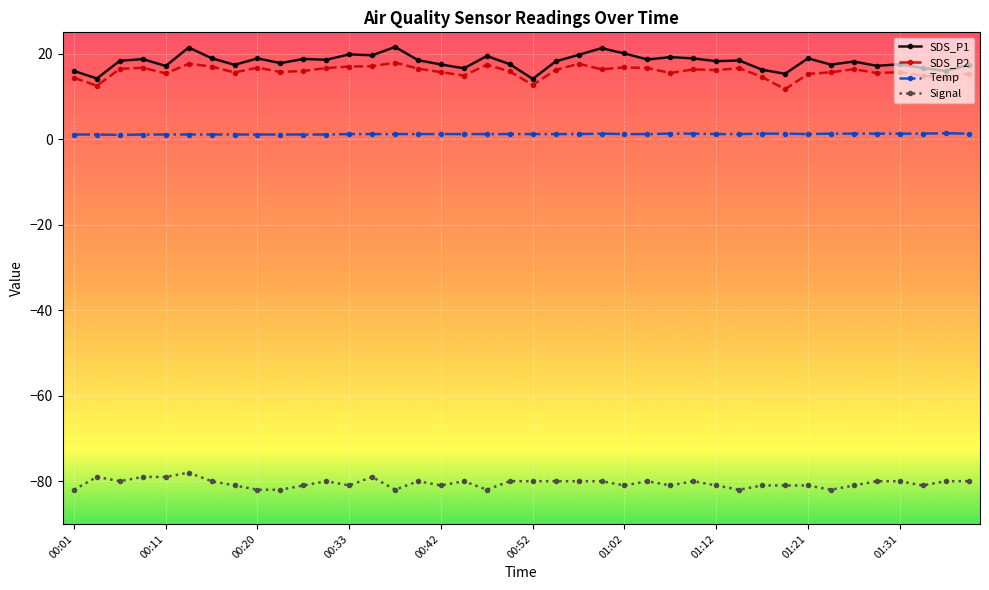

What is the average value of the SDS_P2 series?

15.8